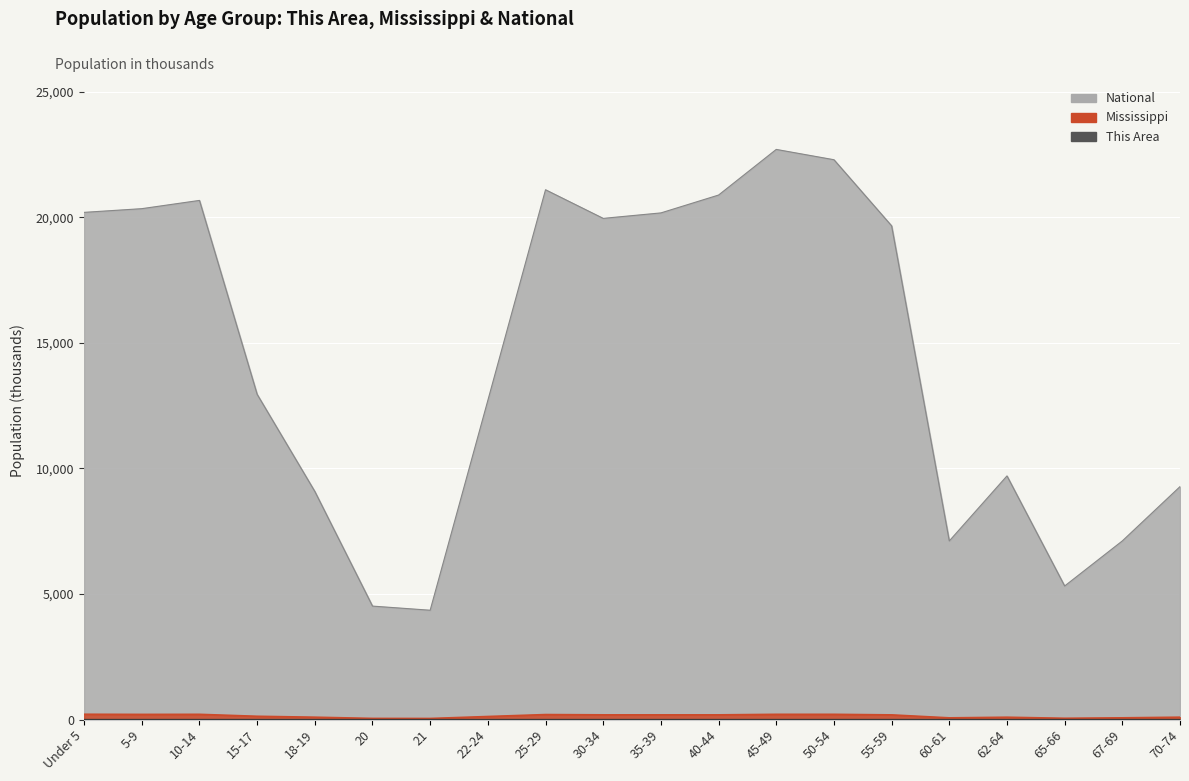

At which category does Mississippi reach its first local valley?

5-9